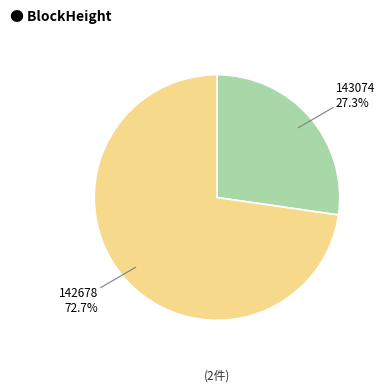

Does any single category account for the majority?

Yes